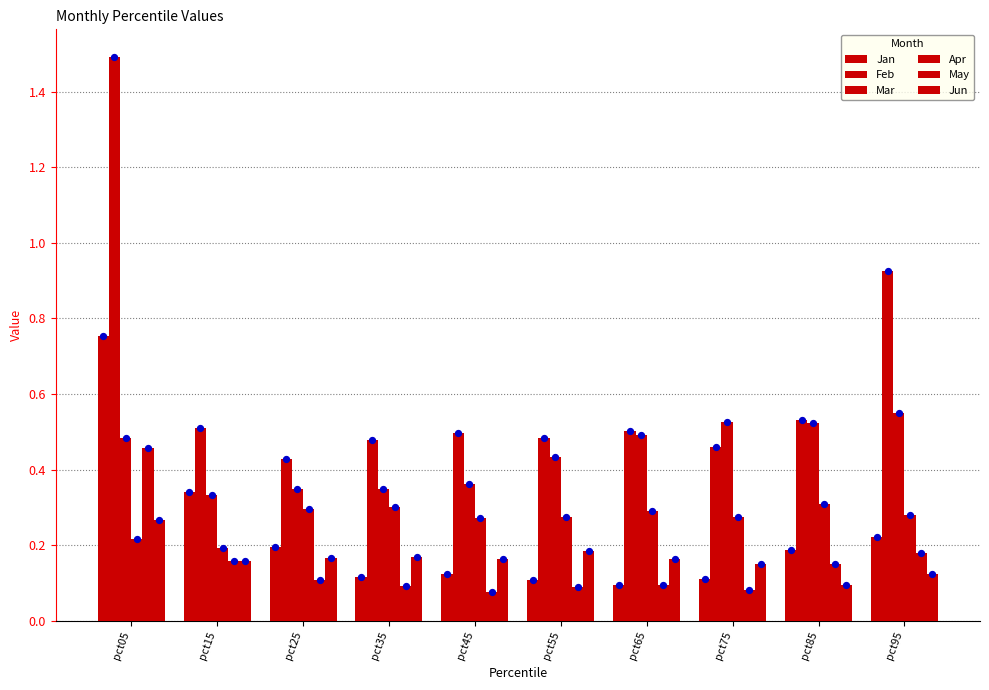

What are all the series names shown in the legend?

Jan, Feb, Mar, Apr, May, Jun